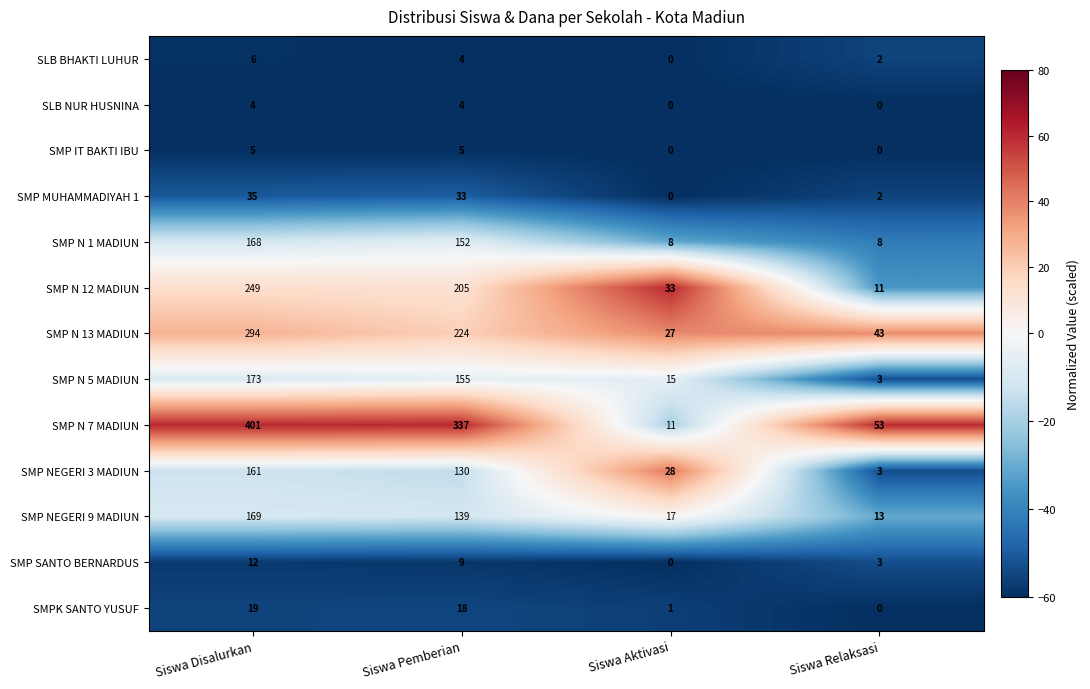

Rank the series by their maximum value, from lowest to highest.

SLB NUR HUSNINA, SMP IT BAKTI IBU, SLB BHAKTI LUHUR, SMP SANTO BERNARDUS, SMPK SANTO YUSUF, SMP MUHAMMADIYAH 1, SMP NEGERI 3 MADIUN, SMP N 1 MADIUN, SMP NEGERI 9 MADIUN, SMP N 5 MADIUN, SMP N 12 MADIUN, SMP N 13 MADIUN, SMP N 7 MADIUN